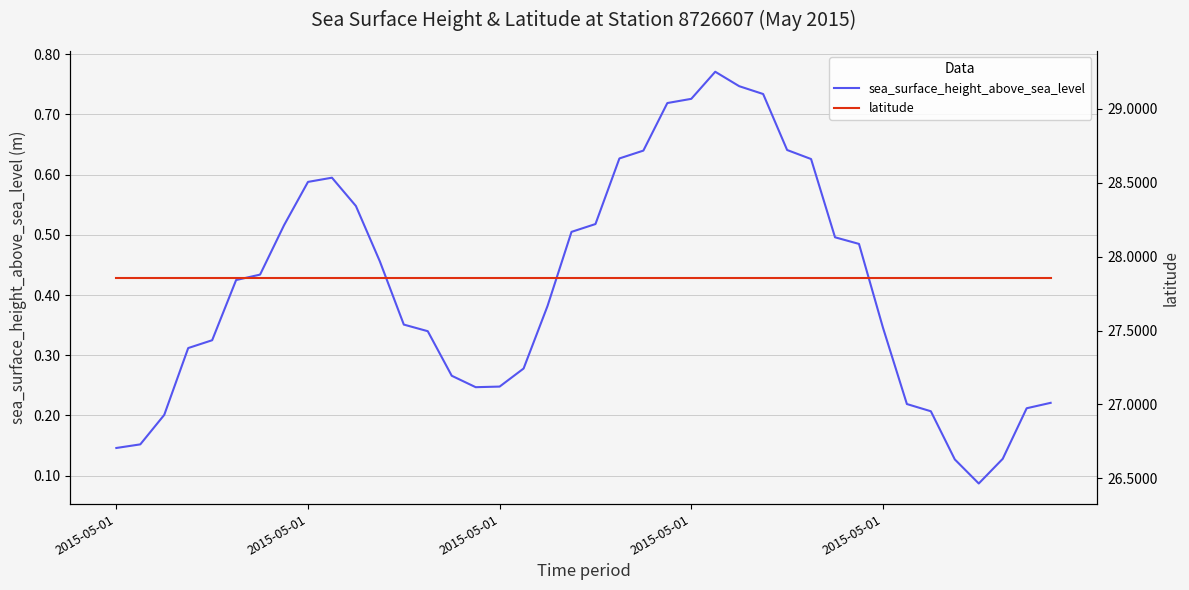

Rank the series at 39 from lowest to highest value.

sea_surface_height_above_sea_level, latitude